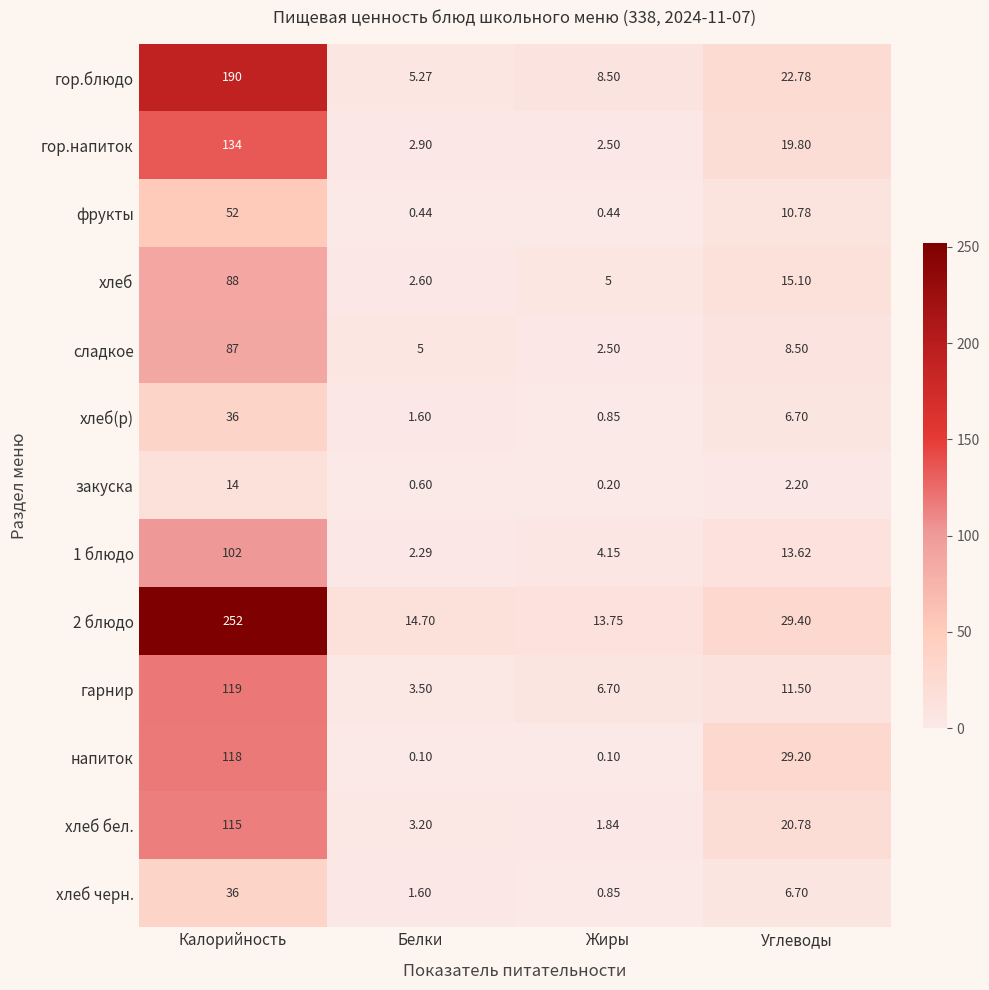

At which category does the chart reach its peak across all series?

Калорийность